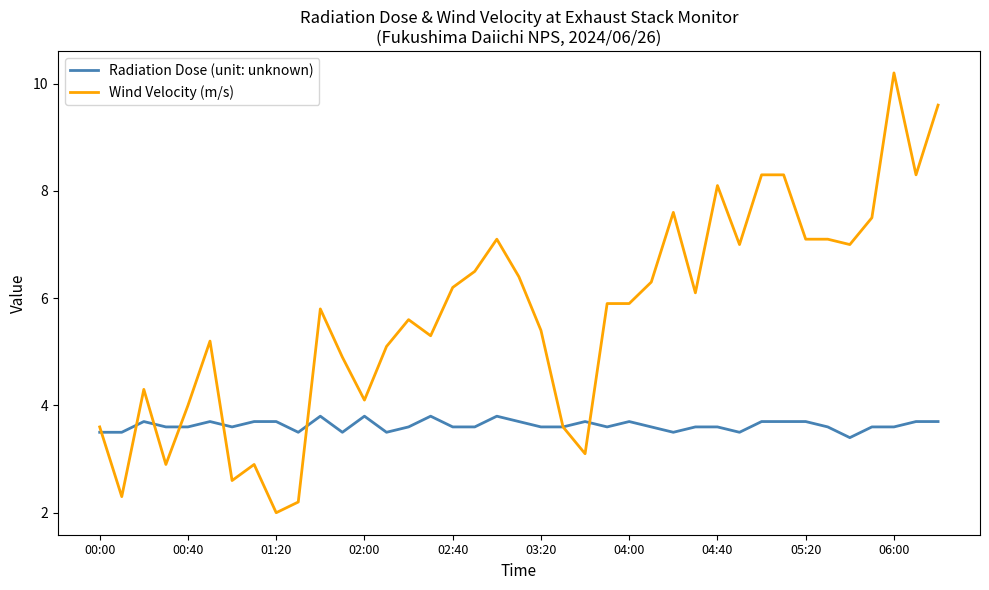

True or false: Radiation Dose (unit: unknown) has more than 1 points higher than both neighbors.

True